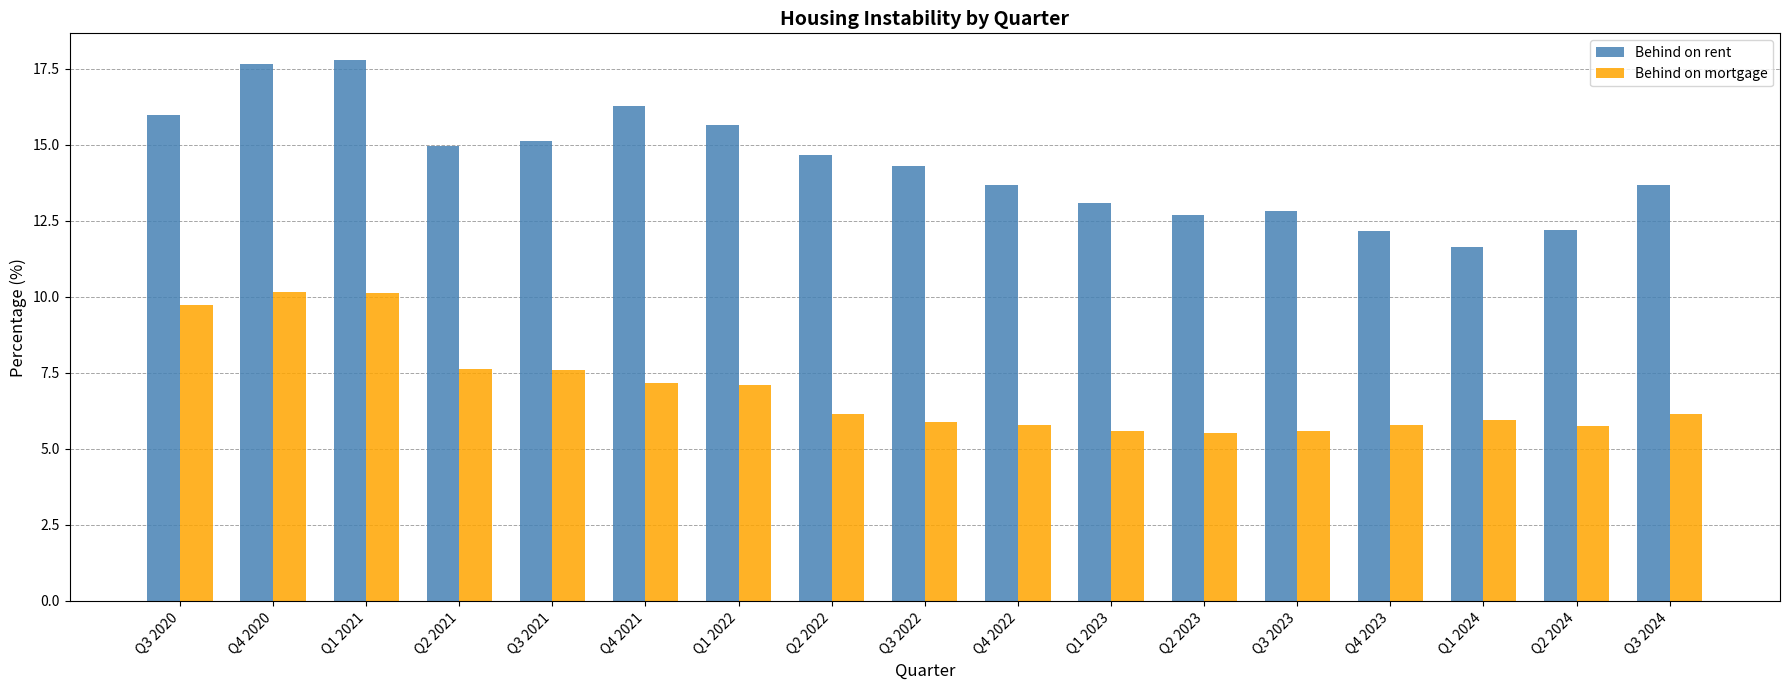

The value of Behind on mortgage at Q4 2023 is 8.6. True or false?

False